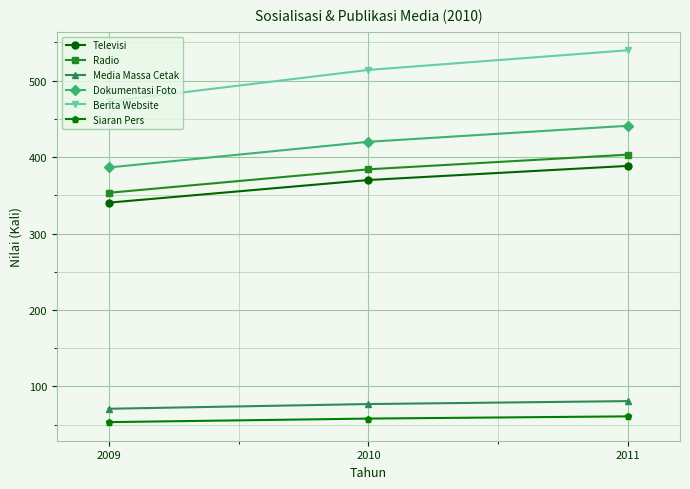

Is this an area chart (filled region under the line)?

No